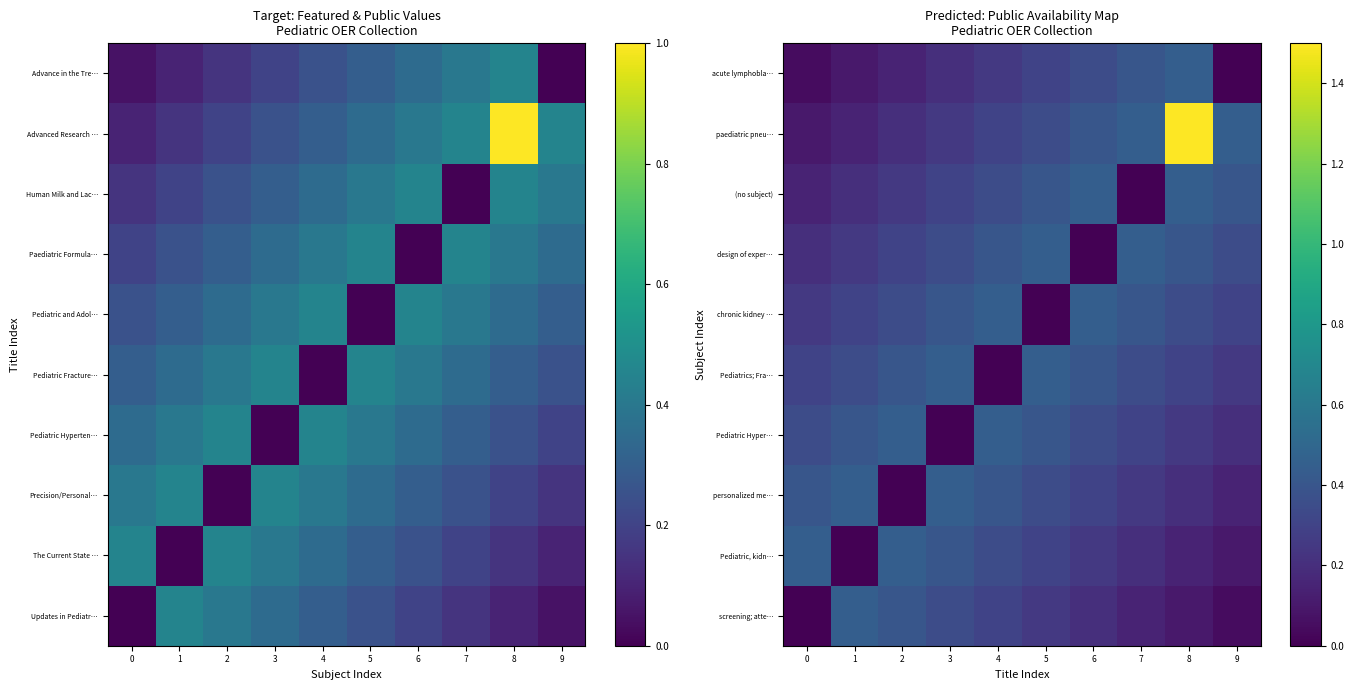

Between 6 and 7, which is larger?

6